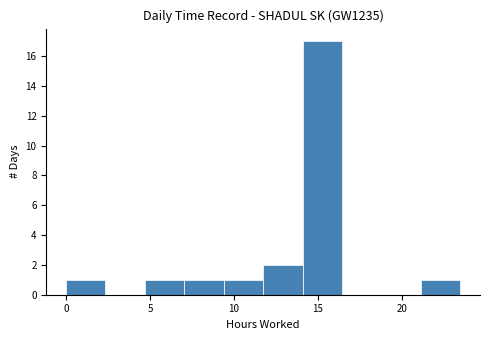

How tall is the bar that spans 7.0 to 9.5 on the x-axis? Neither the bar edges nor the heights are printed on the chart, so give them approximately, as read against the axes.

1